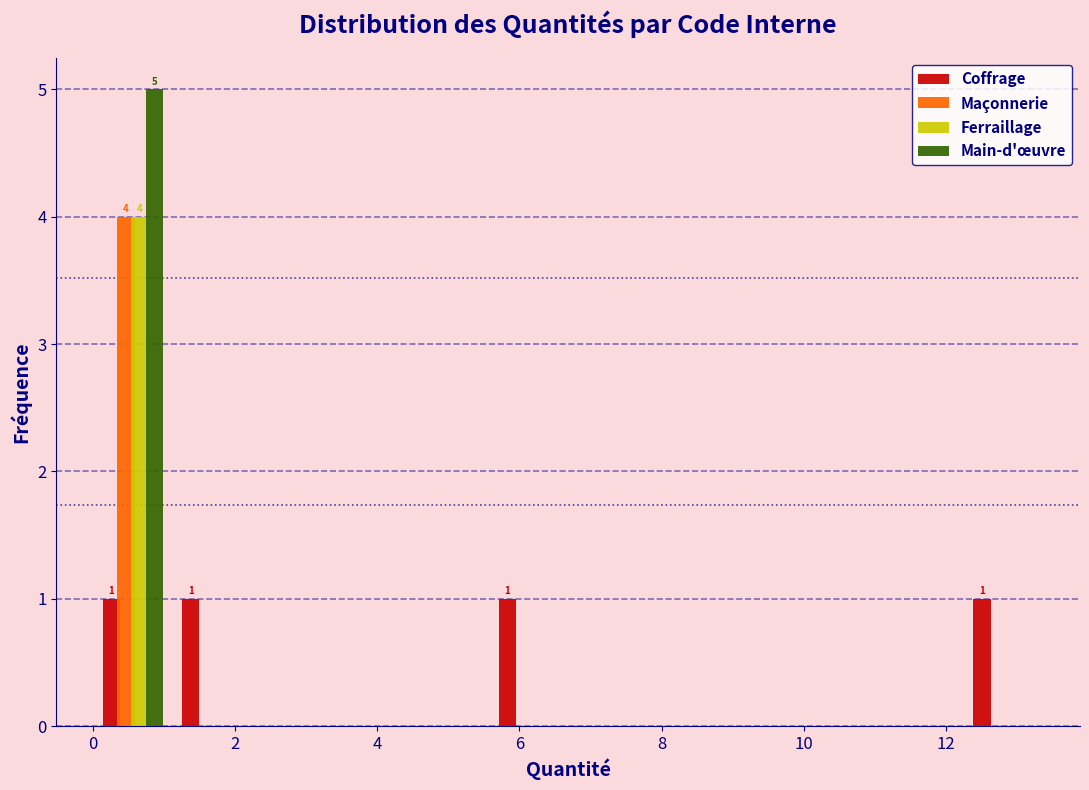

In the Ferraillage series, which range on the x-axis has the tallest bar?

0.0 to 1.2